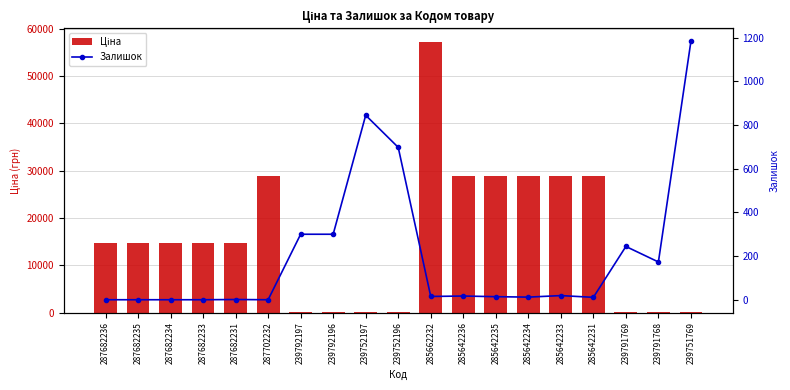

Where is Ціна nearest to the value 28645?

287702232